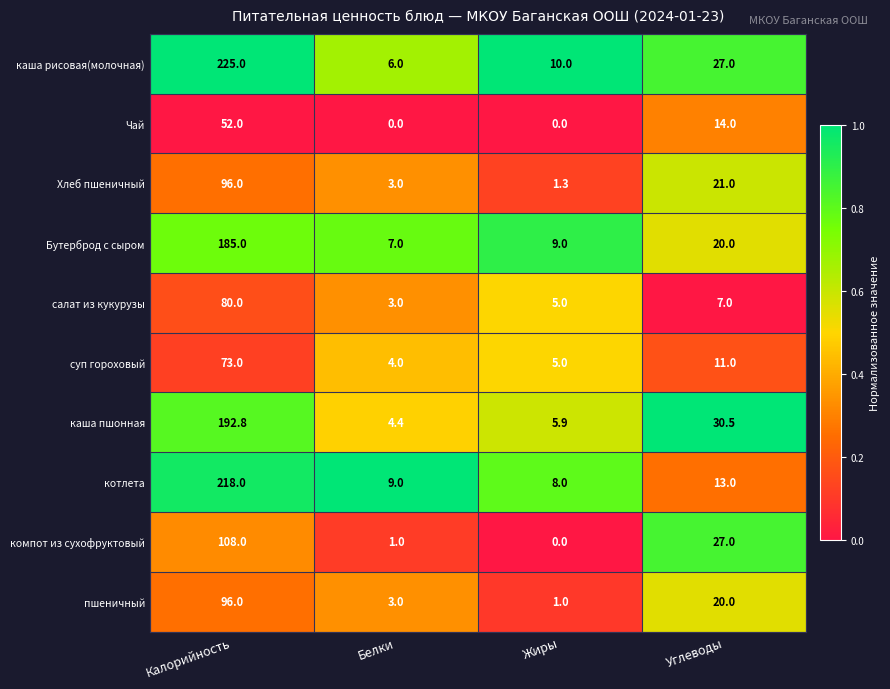

What is the approximate value of Бутерброд с сыром at Калорийность?

185.0